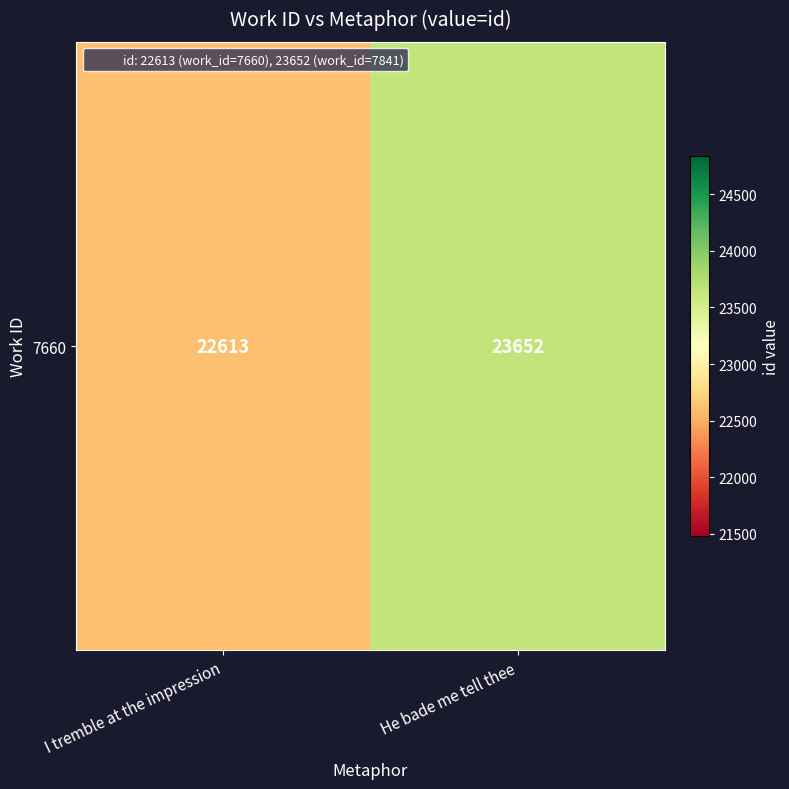

Count the values in the range 22613 to 23652.

2